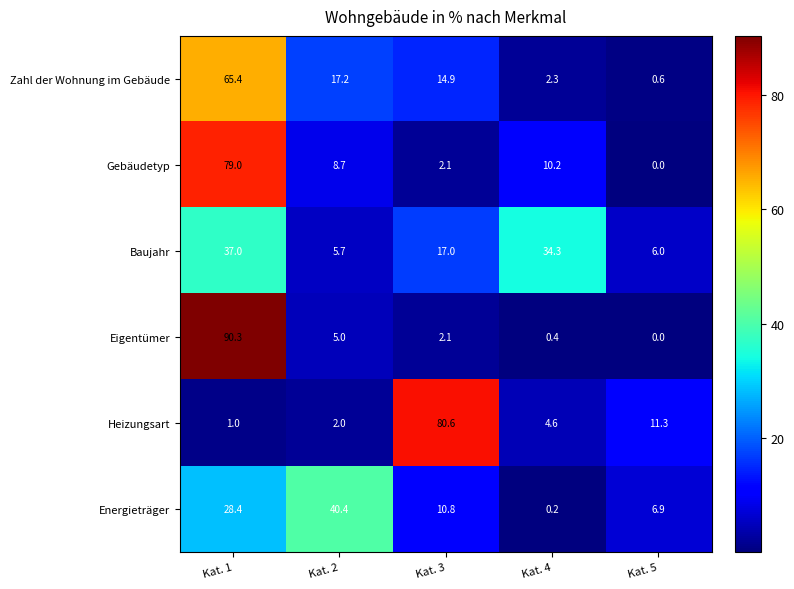

What is the maximum value shown in the chart?

90.3